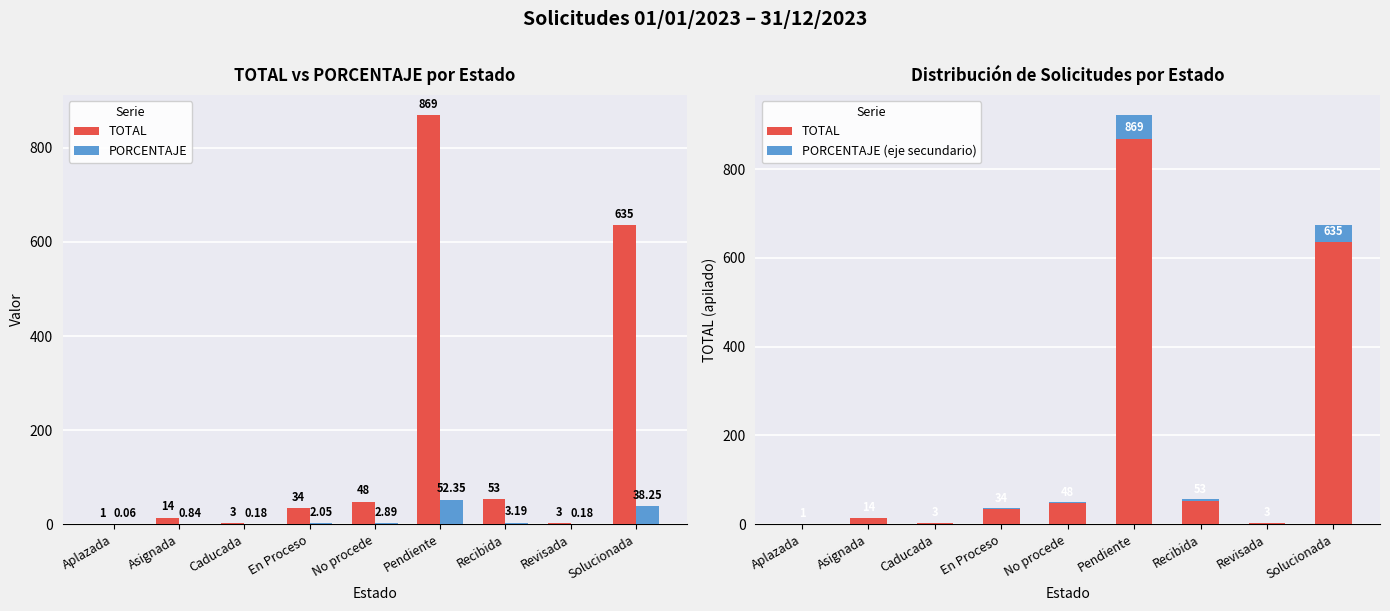

Reading left to right, what are all the values shown in this chart?

TOTAL: Aplazada=1.0	Asignada=14.0	Caducada=3.0	En Proceso=34.0	No procede=48.0	Pendiente=869.0	Recibida=53.0	Revisada=3.0	Solucionada=635.0
PORCENTAJE: Aplazada=0.1	Asignada=0.8	Caducada=0.2	En Proceso=2.0	No procede=2.9	Pendiente=52.4	Recibida=3.2	Revisada=0.2	Solucionada=38.2
PORCENTAJE (eje secundario): Aplazada=0.1	Asignada=0.8	Caducada=0.2	En Proceso=2.0	No procede=2.9	Pendiente=52.4	Recibida=3.2	Revisada=0.2	Solucionada=38.2